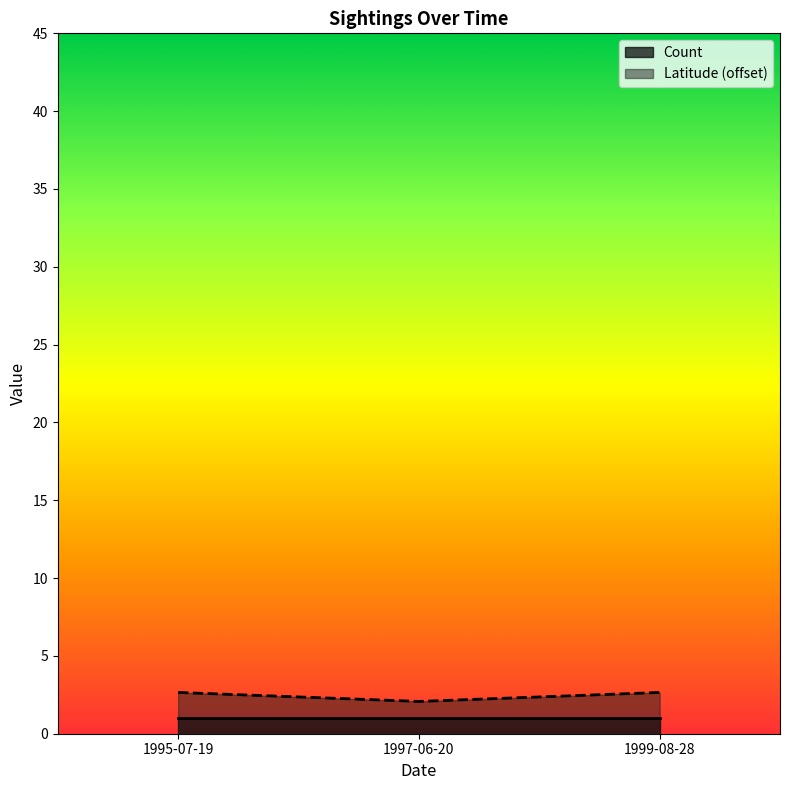

What is the average value?

2.5